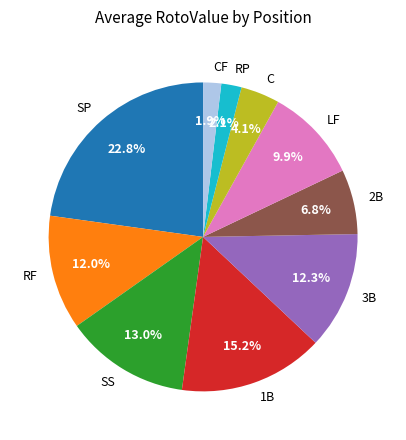

Which slice is the largest?

SP